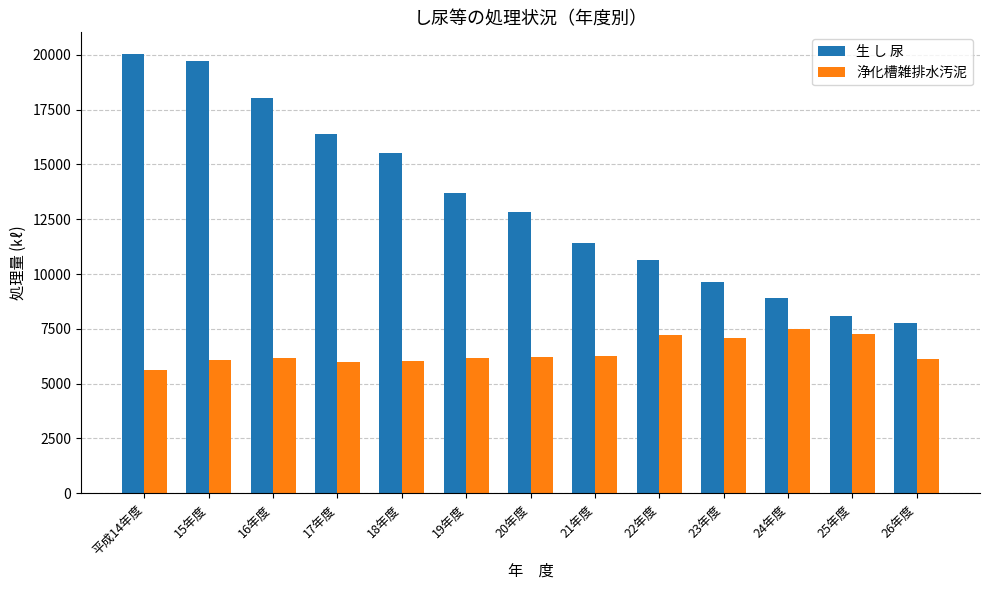

Which label corresponds to the smallest value in the chart?

平成14年度